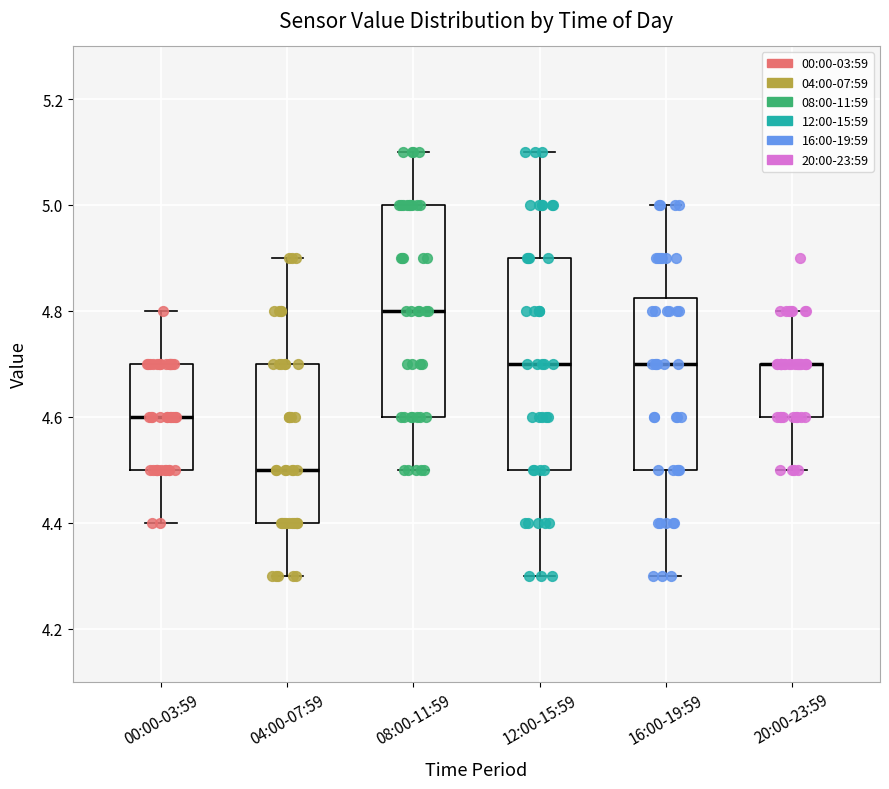

Reading left to right, read every box against the y-axis: the position of its median line, the range the box covers, and the ends of its whiskers. The values are not printed on the chart, so give them approximately, as read against the axis.

00:00-03:59: median 4.60, box 4.50 to 4.70, whiskers 4.40 to 4.80
04:00-07:59: median 4.50, box 4.40 to 4.70, whiskers 4.30 to 4.90
08:00-11:59: median 4.80, box 4.60 to 5.00, whiskers 4.50 to 5.10
12:00-15:59: median 4.70, box 4.50 to 4.90, whiskers 4.30 to 5.10
16:00-19:59: median 4.70, box 4.50 to 4.82, whiskers 4.30 to 5.00
20:00-23:59: median 4.70 (drawn on the box's upper edge), box 4.60 to 4.70, whiskers 4.50 to 4.80